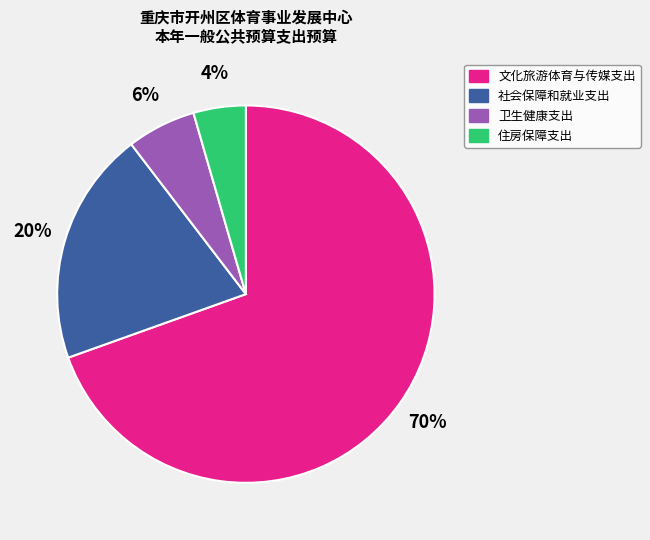

Count the number of slices in the pie.

4